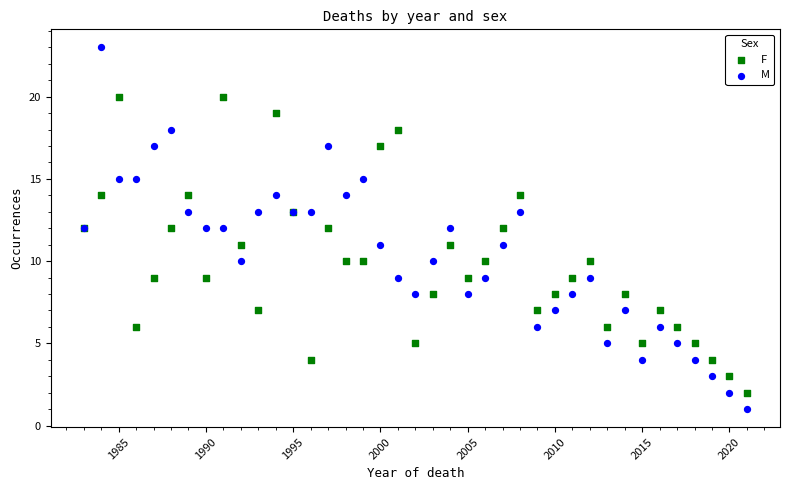

What are all the series names shown in the legend?

F, M